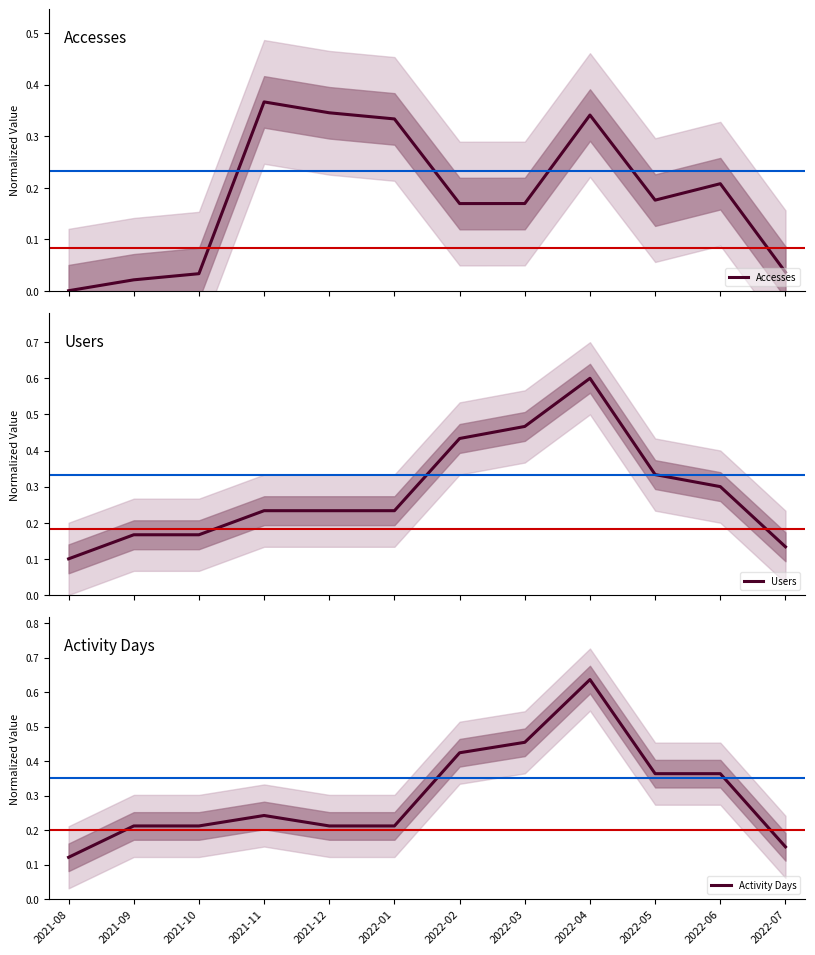

The Accesses series shows 0.0 at 2022-07. True or false?

True